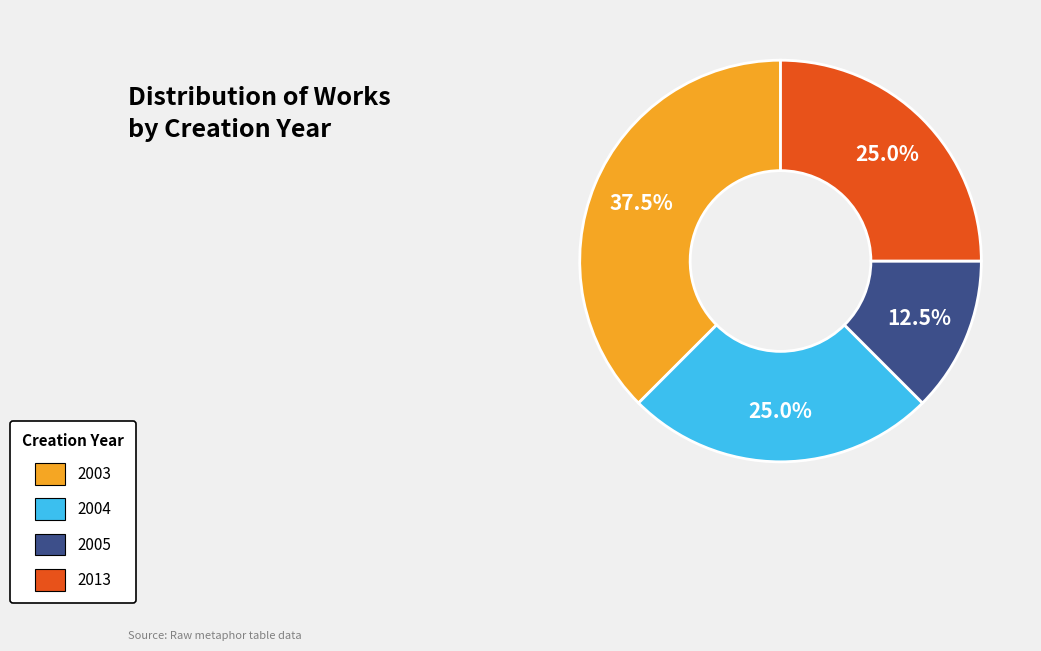

To the nearest percent, what is the average slice percentage?

25%